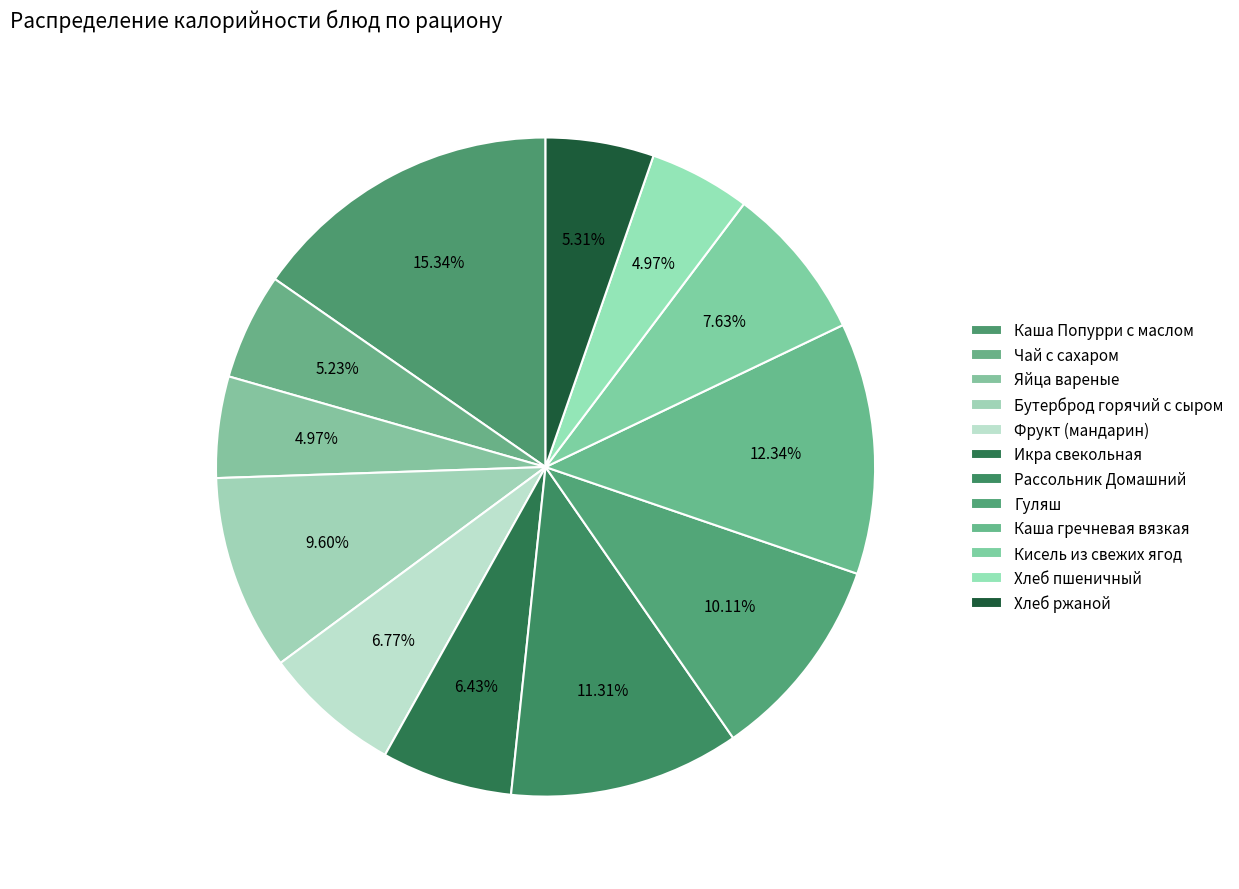

Does any single category account for the majority?

No